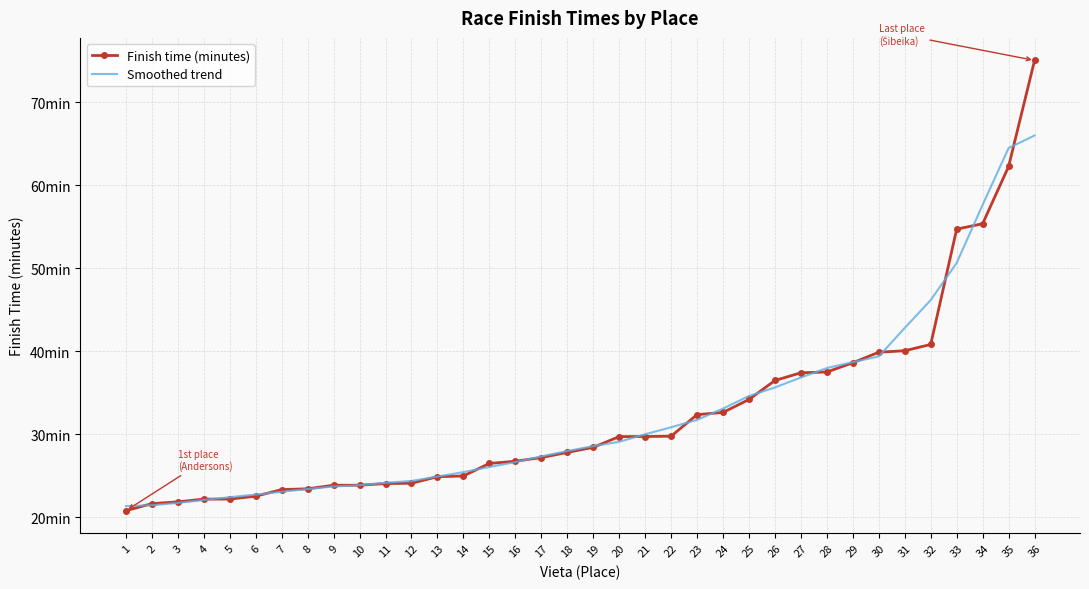

What is the difference between the Finish time (minutes) values at 19 and 33?

26.3